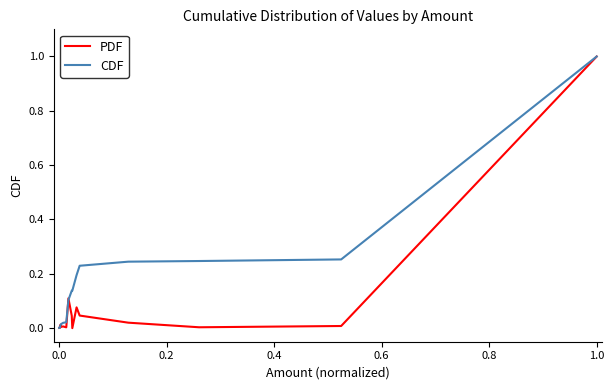

List the series in order of their overall mean, highest first.

CDF, PDF